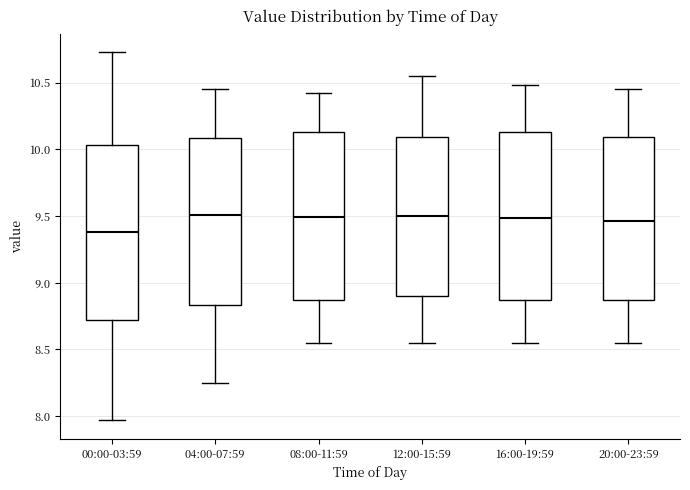

Reading left to right, transcribe this box plot: for each box, give where its median line is, the range the box spans, and where its two whiskers end, as read against the y-axis. The values are not printed on the chart, so give them approximately, as read against the axis.

00:00-03:59: median 9.40, box 8.70 to 10.05, whiskers 7.95 to 10.75
04:00-07:59: median 9.50, box 8.85 to 10.10, whiskers 8.25 to 10.45
08:00-11:59: median 9.50, box 8.85 to 10.15, whiskers 8.55 to 10.40
12:00-15:59: median 9.50, box 8.90 to 10.10, whiskers 8.55 to 10.55
16:00-19:59: median 9.50, box 8.85 to 10.15, whiskers 8.55 to 10.50
20:00-23:59: median 9.45, box 8.85 to 10.10, whiskers 8.55 to 10.45